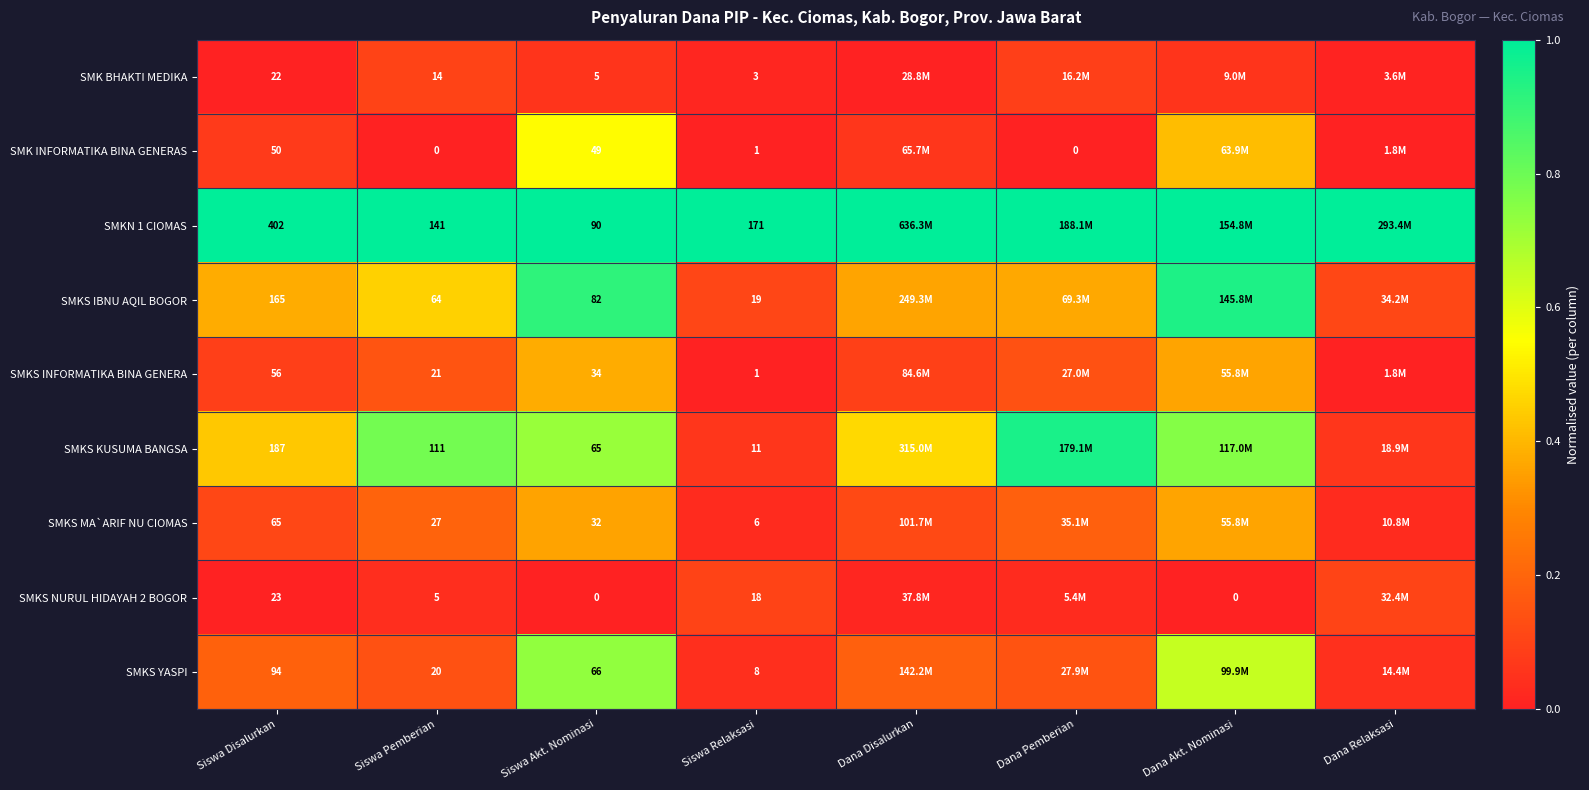

What is the difference between the second highest and second lowest values in the SMKS INFORMATIKA BINA GENERA series?

0.4